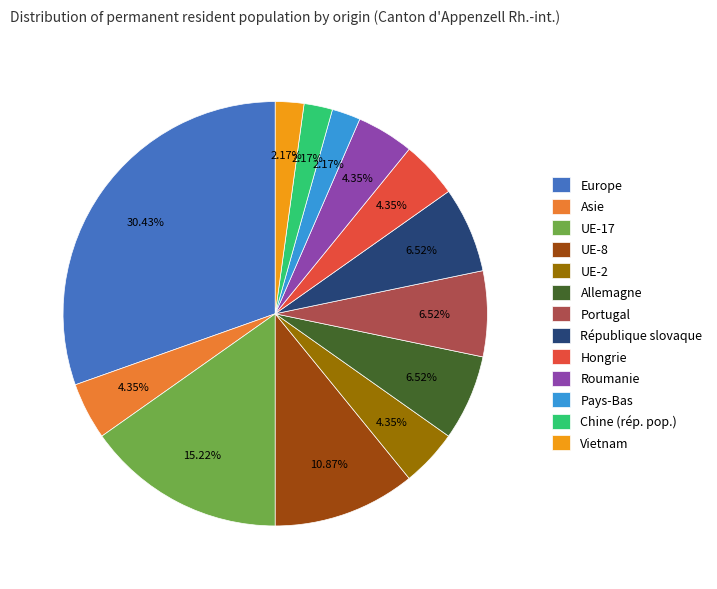

Which has a higher value, Europe or Hongrie?

Europe